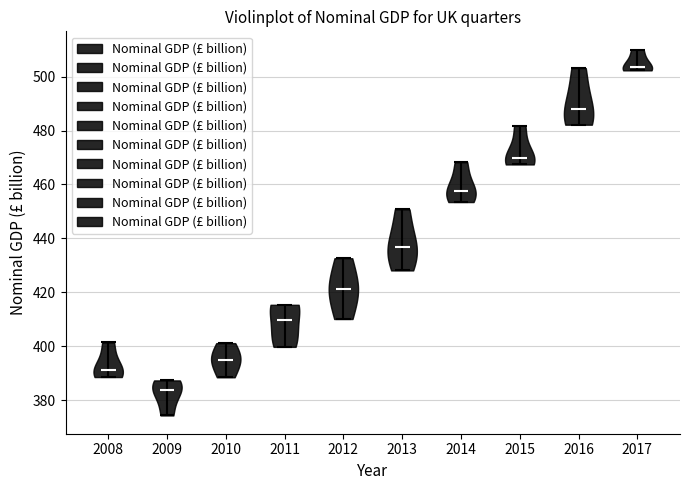

Reading left to right, read every violin against the y-axis: where its median line is, and the lowest and highest points it reaches. The values are not printed on the chart, so give them approximately, as read against the axis.

2008: median line 392, lowest point 388, highest point 402
2009: median line 384, lowest point 374, highest point 388
2010: median line 396, lowest point 388, highest point 402
2011: median line 410, lowest point 400, highest point 416
2012: median line 422, lowest point 410, highest point 432
2013: median line 436, lowest point 428, highest point 450
2014: median line 458, lowest point 454, highest point 468
2015: median line 470, lowest point 468, highest point 482
2016: median line 488, lowest point 482, highest point 504
2017: median line 504, lowest point 502, highest point 510